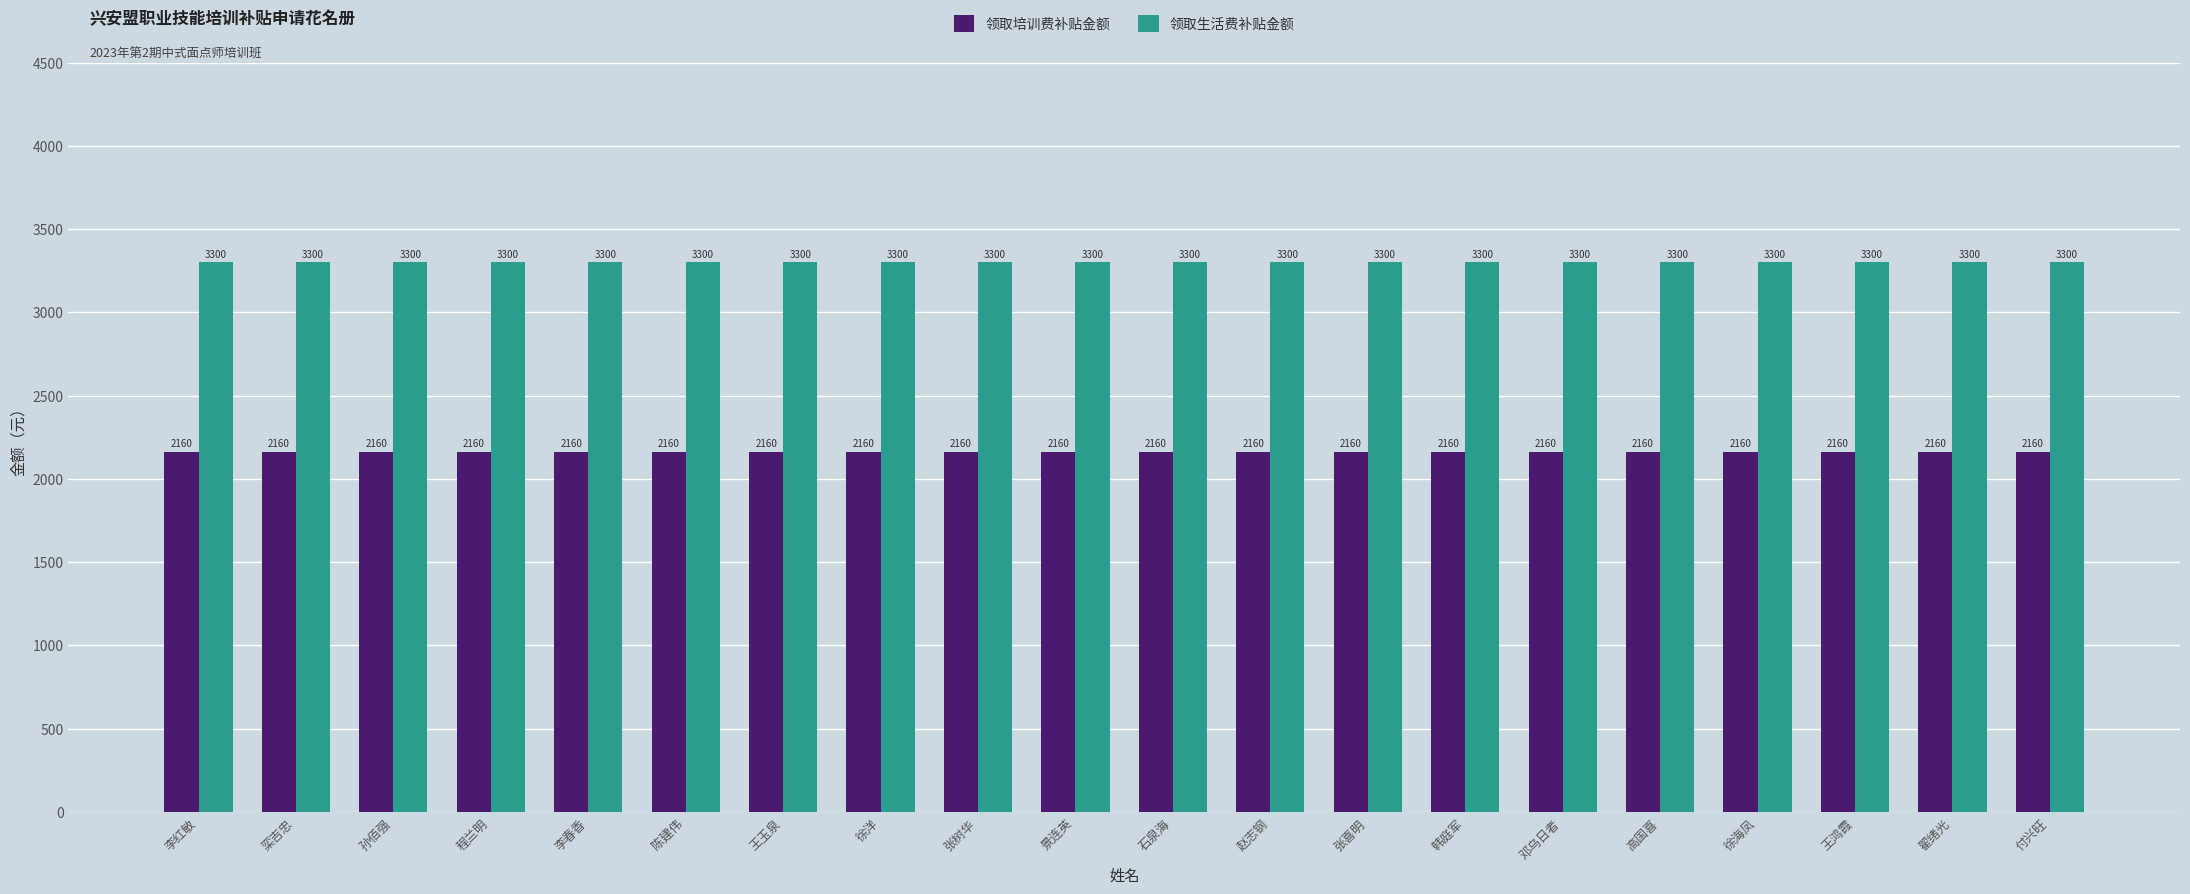

Reading left to right, what are all the values shown in this chart?

领取培训费补贴金额: 2160	2160	2160	2160	2160	2160	2160	2160	2160	2160	2160	2160	2160	2160	2160	2160	2160	2160	2160	2160
领取生活费补贴金额: 3300	3300	3300	3300	3300	3300	3300	3300	3300	3300	3300	3300	3300	3300	3300	3300	3300	3300	3300	3300